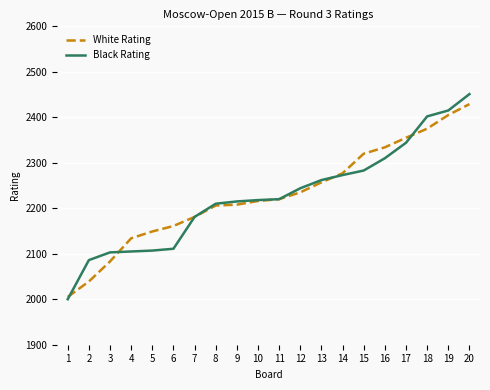

Which series changed the most between 6 and 13?

Black Rating